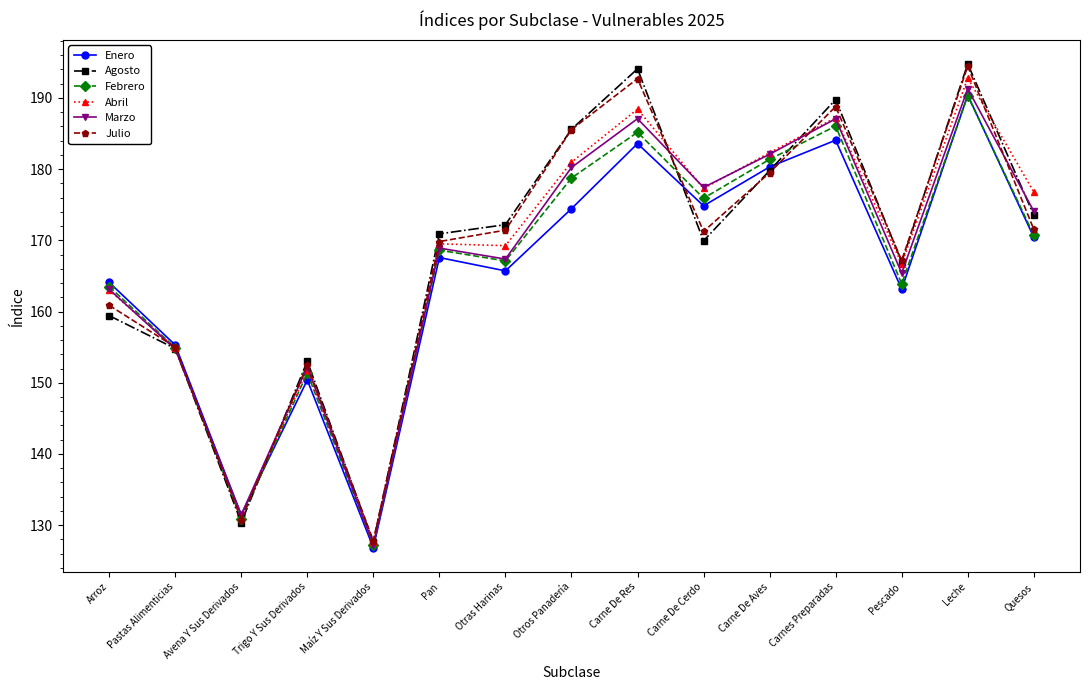

What is the difference between the highest and lowest values at Carne De Res?

10.5